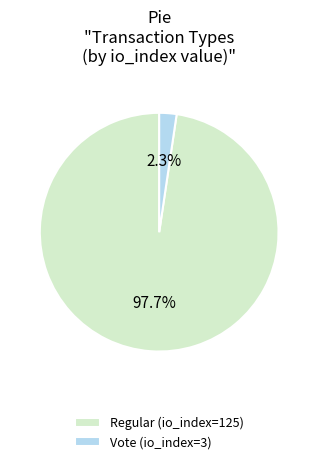

Approximately how many times larger is the value at Regular (io_index=125) compared to Vote (io_index=3)?

41.7